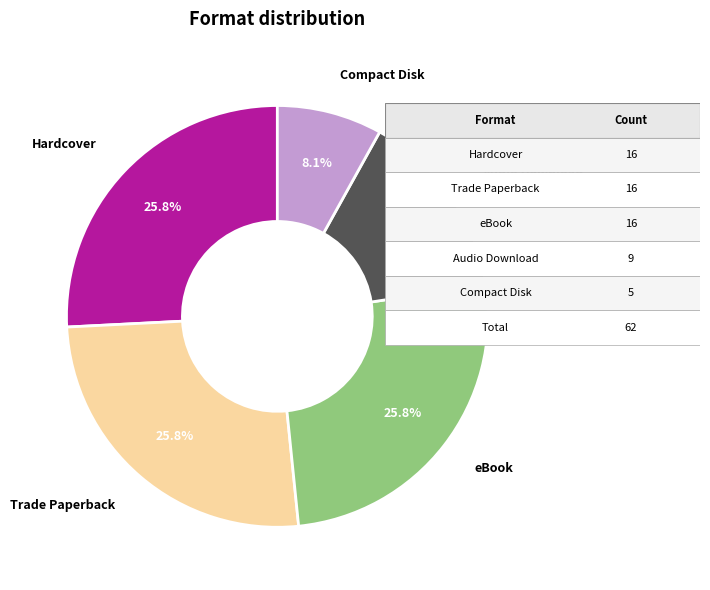

What percentage do eBook and Compact Disk together represent?

33.9%